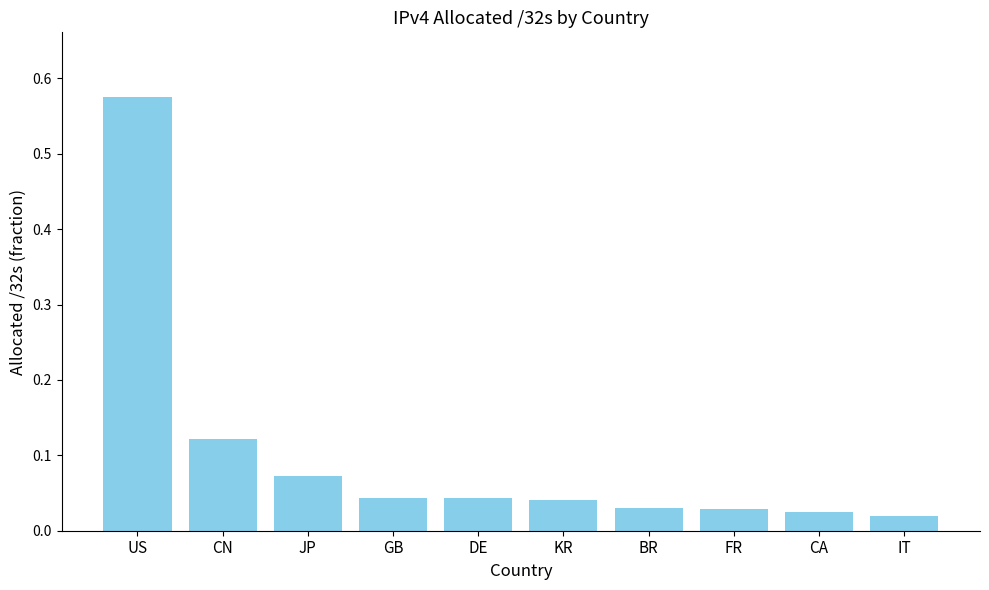

How many data points does each series have?

10